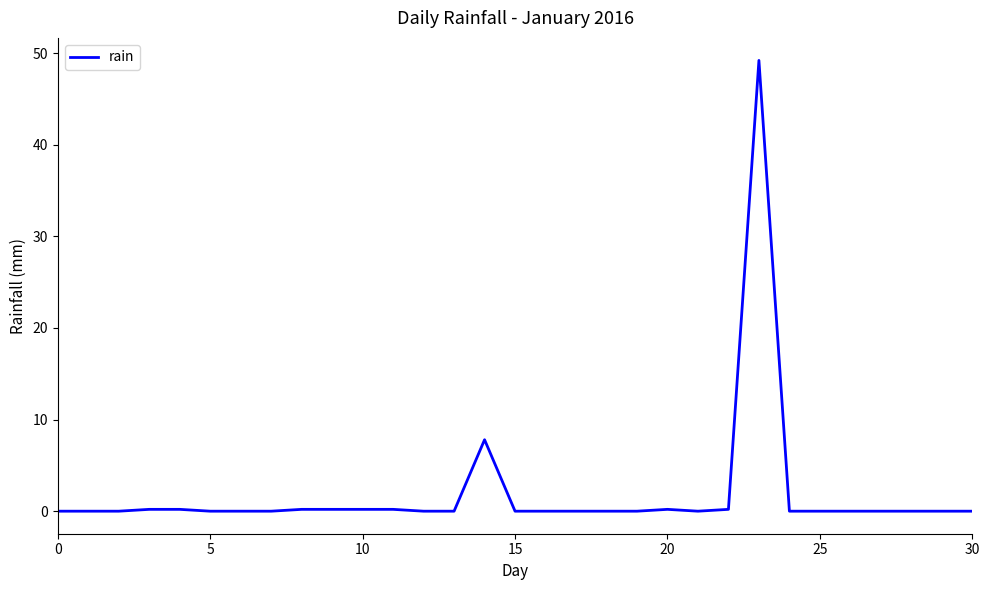

What is the difference between the maximum and minimum values?

49.2